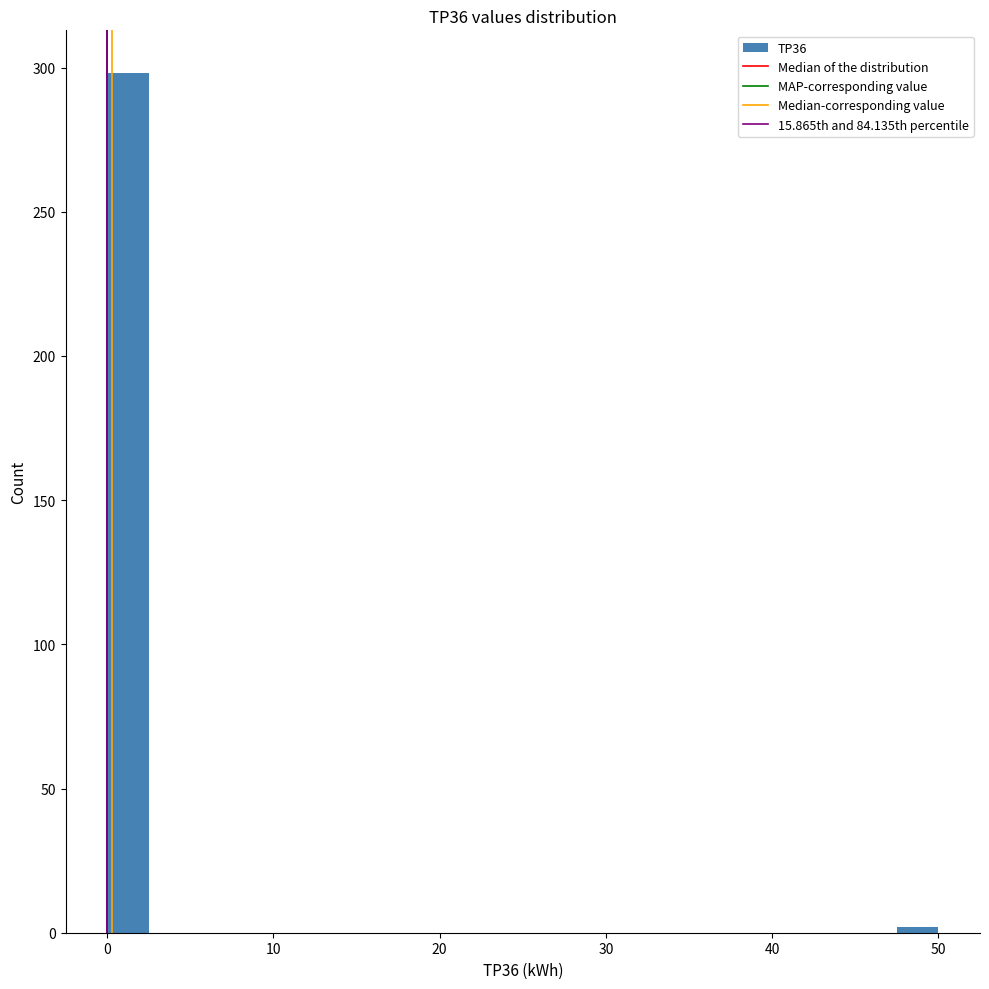

Around what value on the x-axis is the tallest bar? Give the approximate position of its centre, as read against the axis.

1